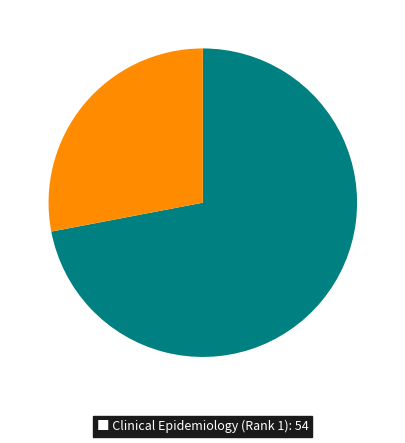

Is there any slice that represents more than half of the pie?

Yes